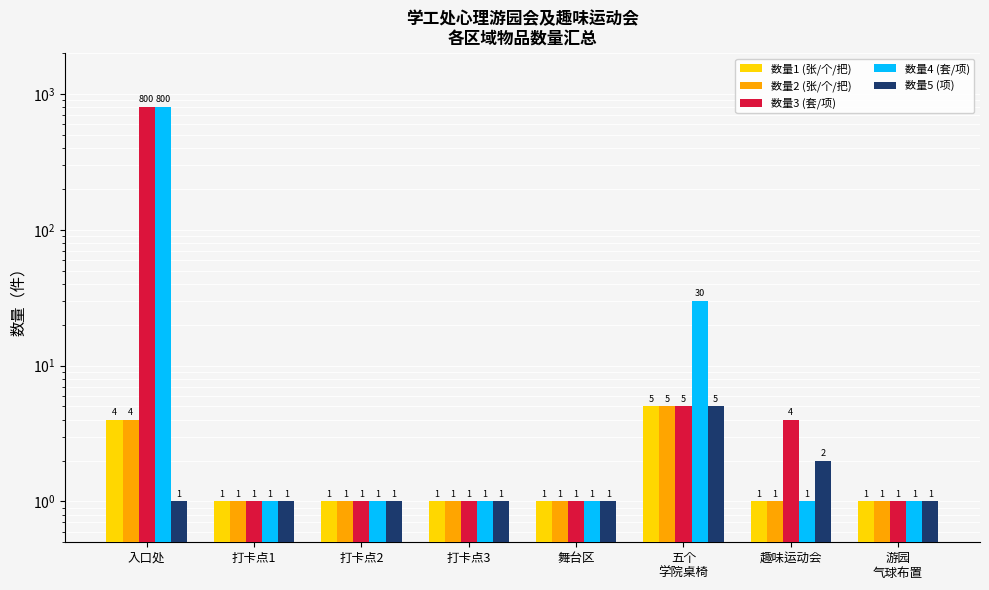

What is the maximum value for 数量5 (项)?

5